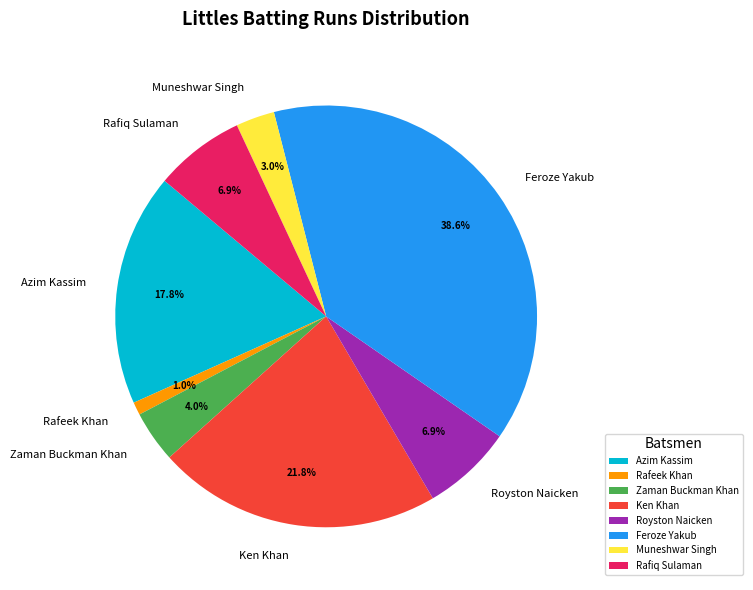

How many segments does this pie chart have?

8